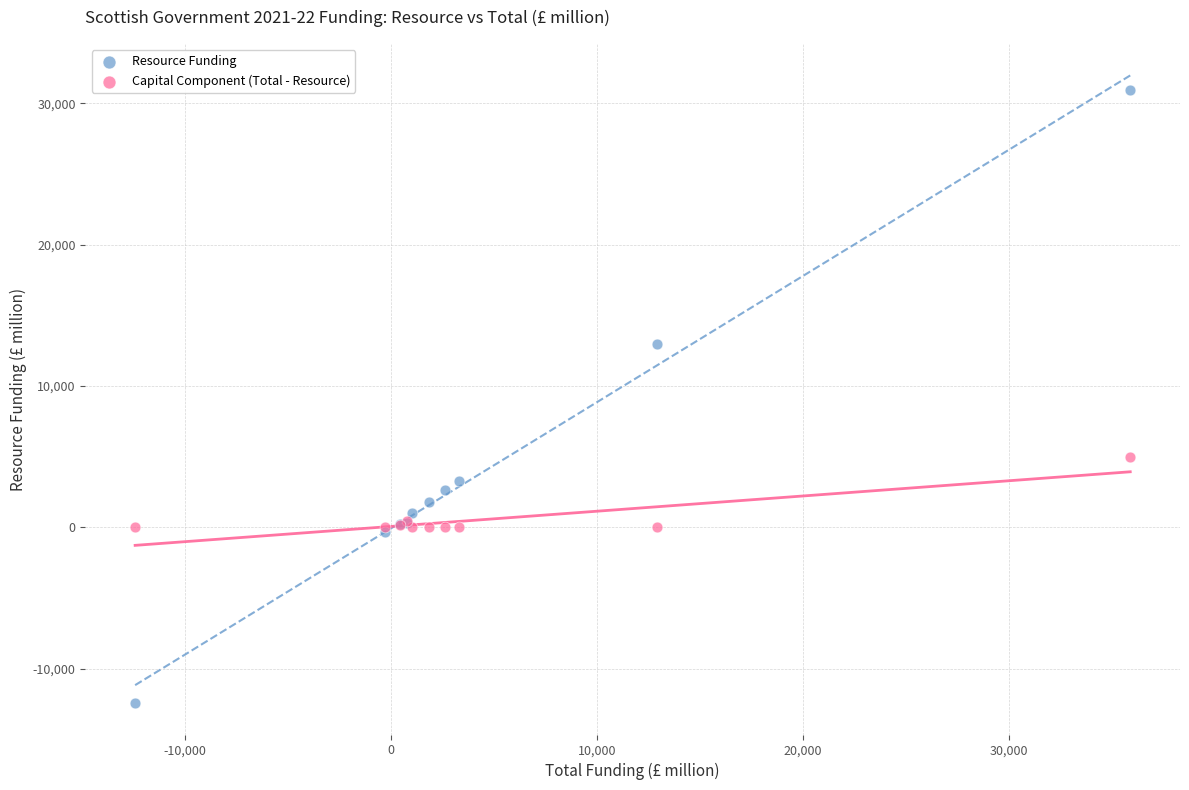

In the Resource Funding series, what Y value is closest to 9246?

12937.4